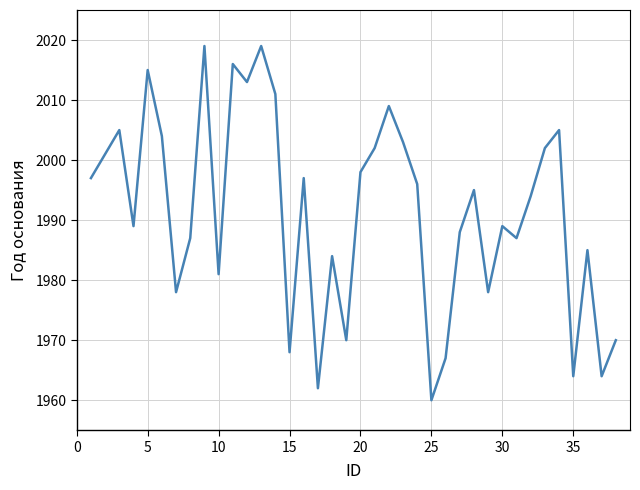

What is the difference between the maximum and minimum values?

59